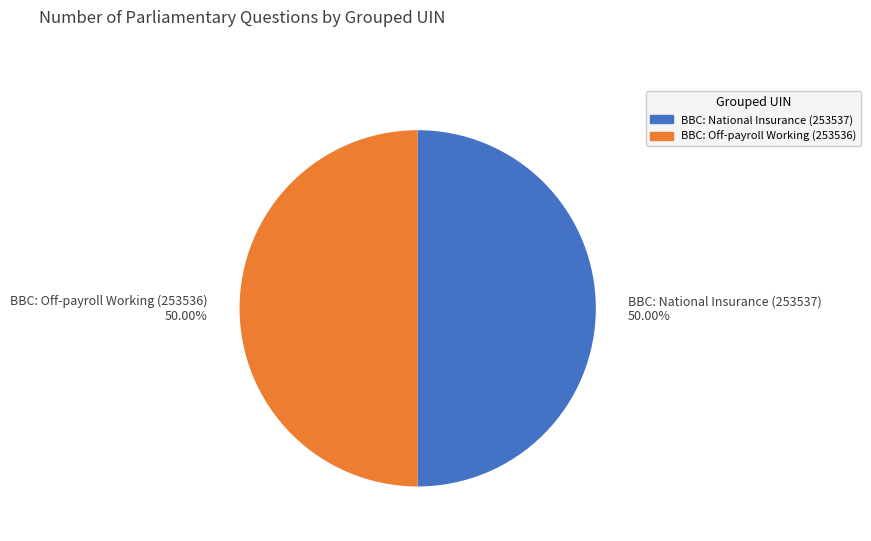

To the nearest percent, what is the average slice percentage?

50%